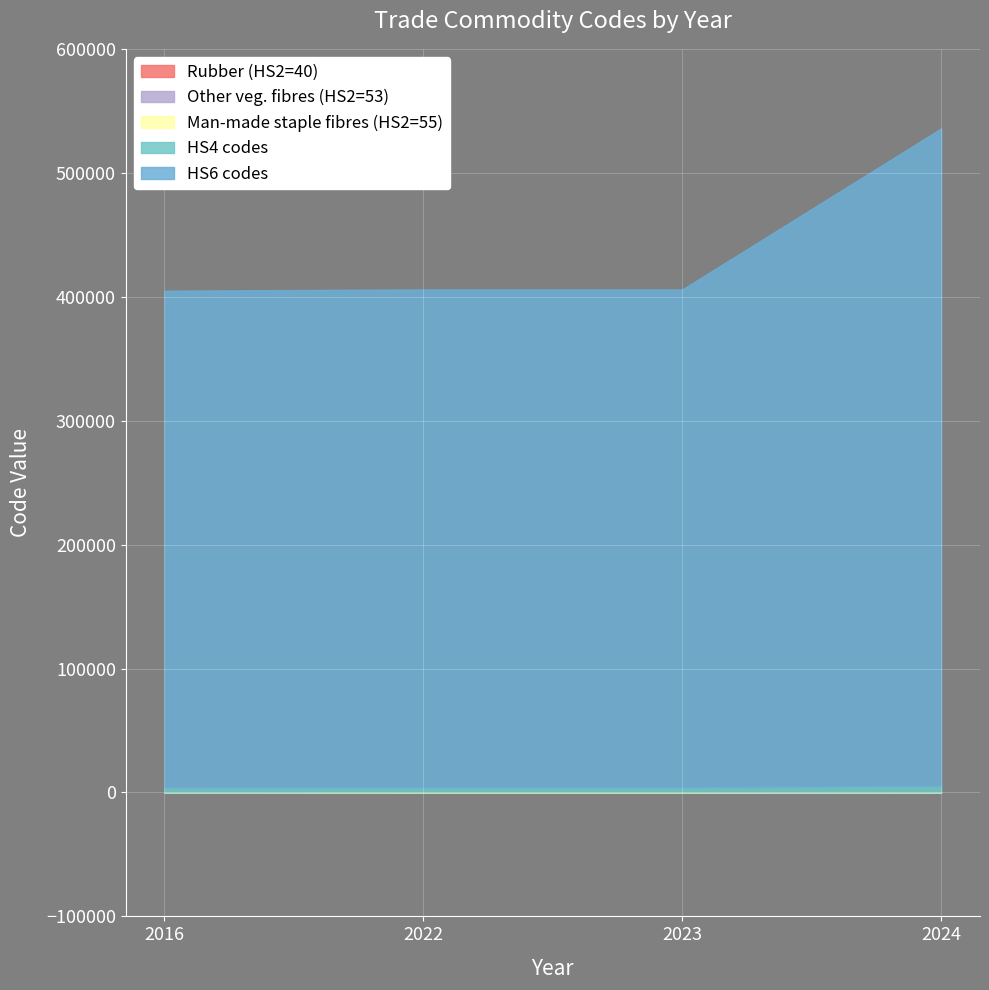

How many values in the Rubber (HS2=40) series are below 40?

1